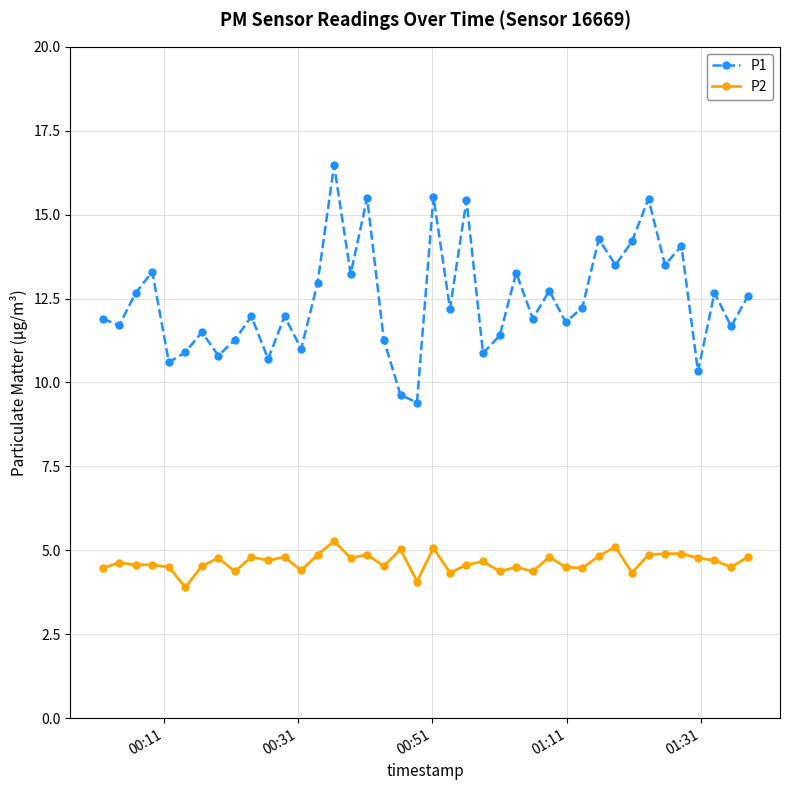

What is the minimum value shown in the chart?

3.9